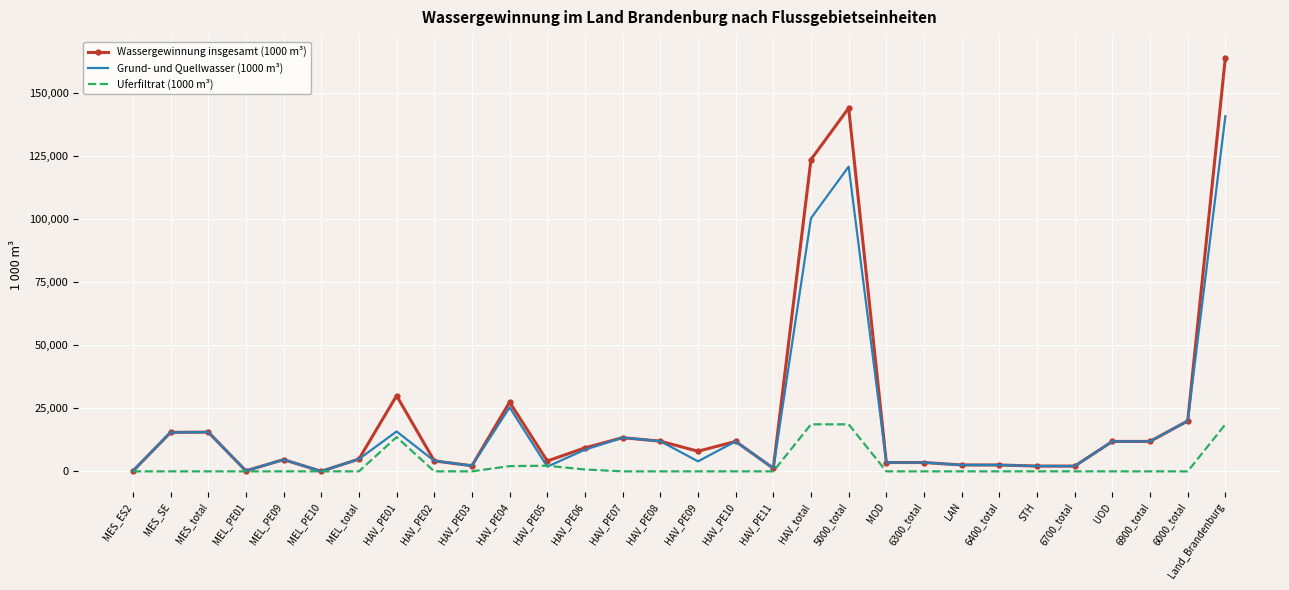

Is it true that Uferfiltrat (1000 m³) equals 6857 at STH?

False